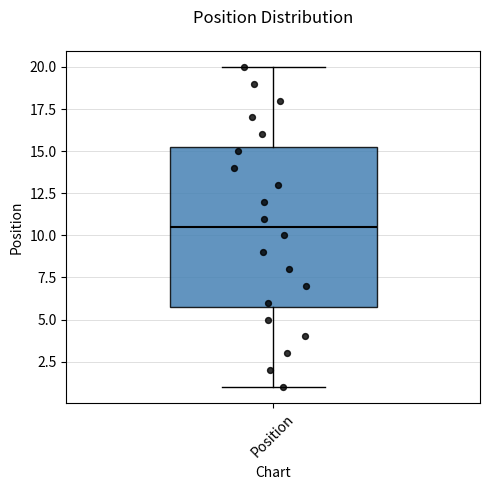

Where does the median line of the box for Position sit on the y-axis? The values are not printed on the chart, so give them approximately, as read against the axis.

10.5